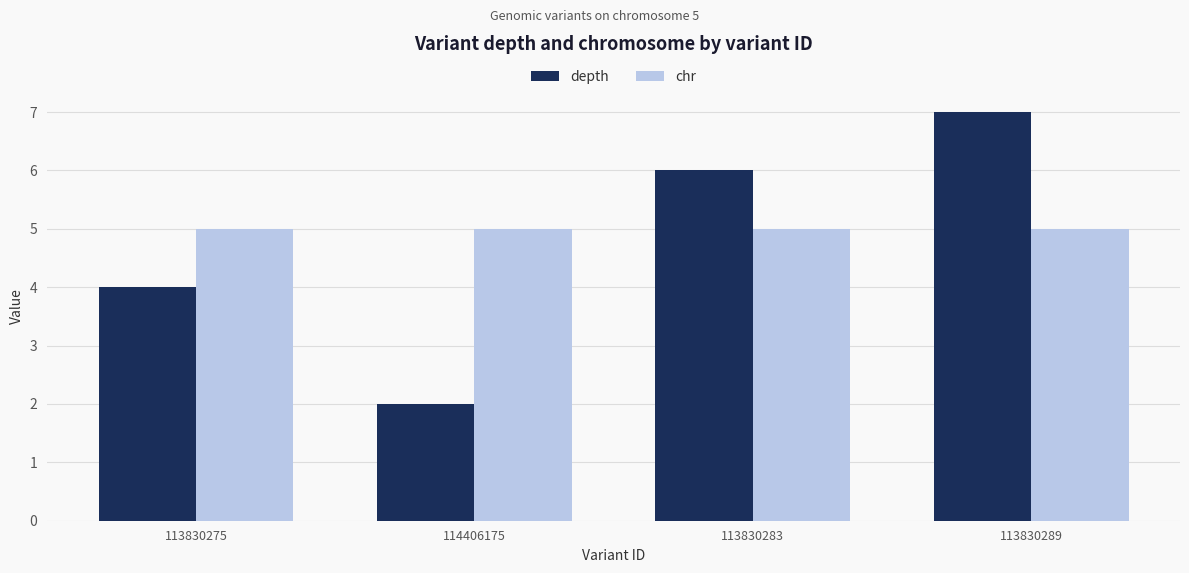

What are all the series names shown in the legend?

depth, chr